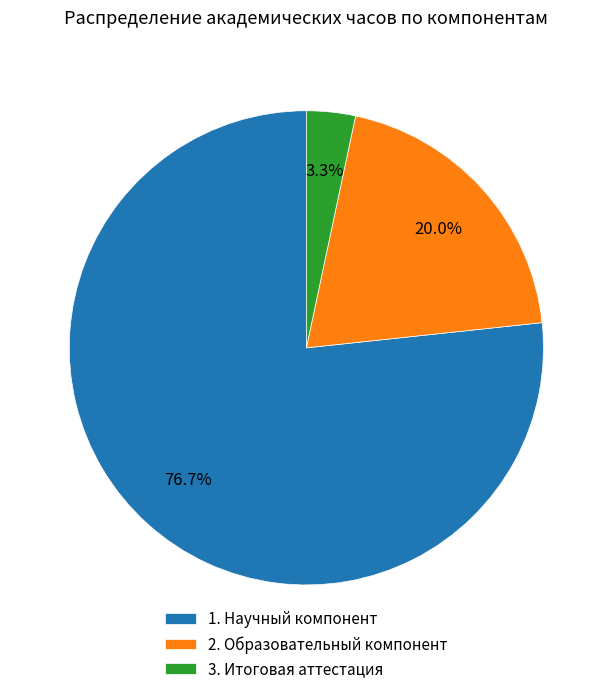

Approximately how many times larger is the value at 1. Научный компонент compared to 2. Образовательный компонент?

3.8